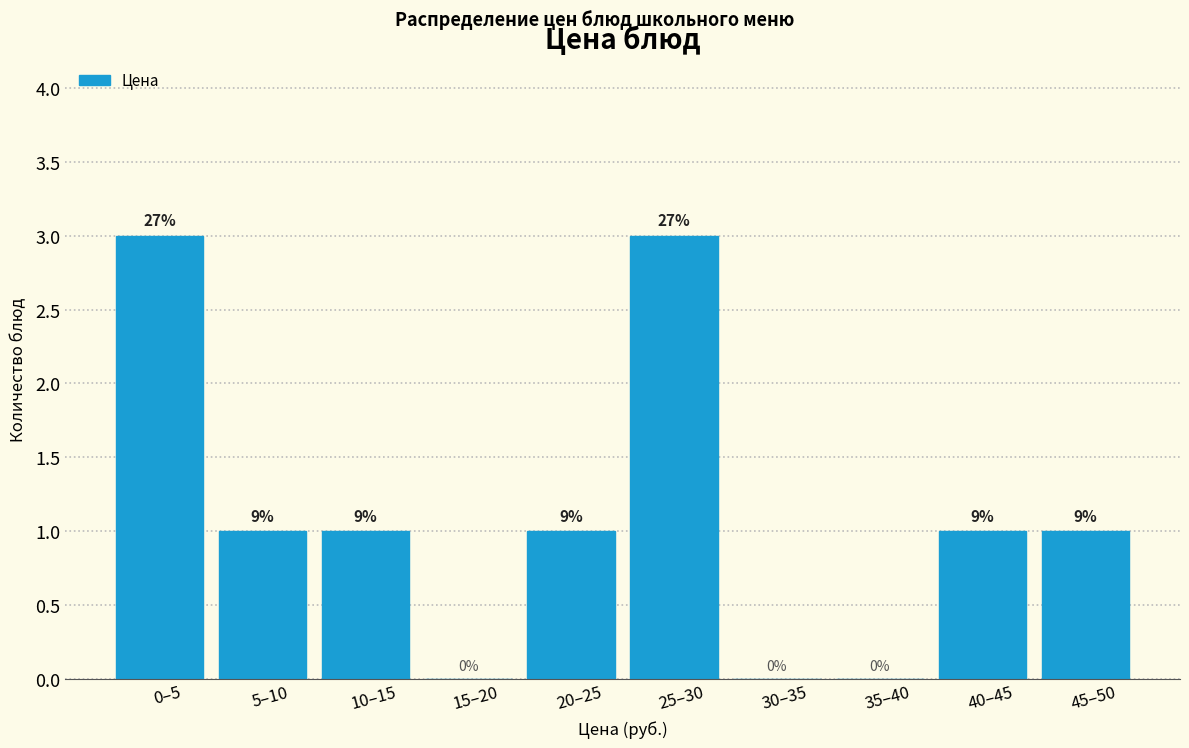

Are the bars horizontal?

No